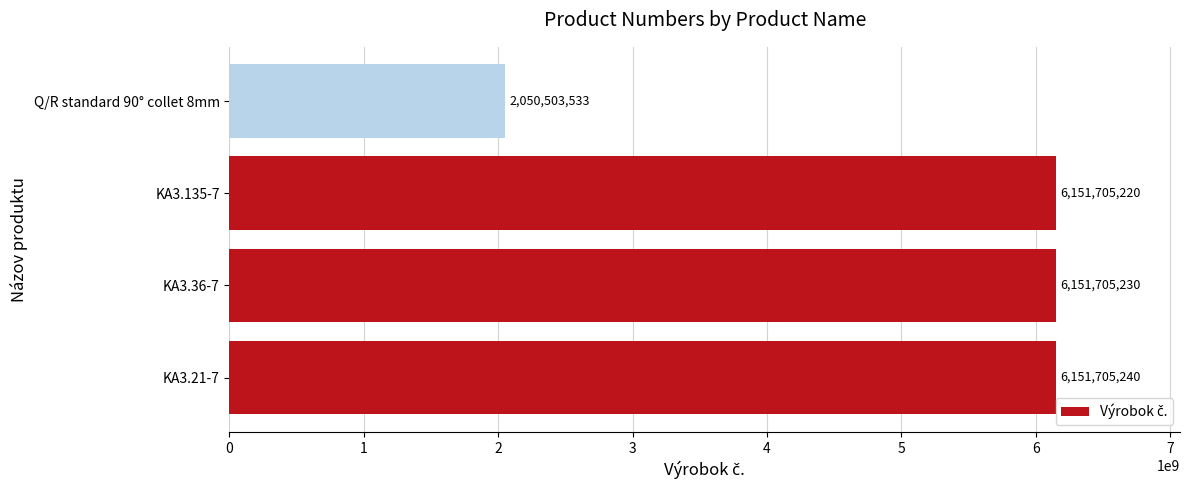

Reading bottom to top, extract all data points from this chart.

KA3.21-7=6151705240	KA3.36-7=6151705230	KA3.135-7=6151705220	Q/R standard 90° collet 8mm=2050503533